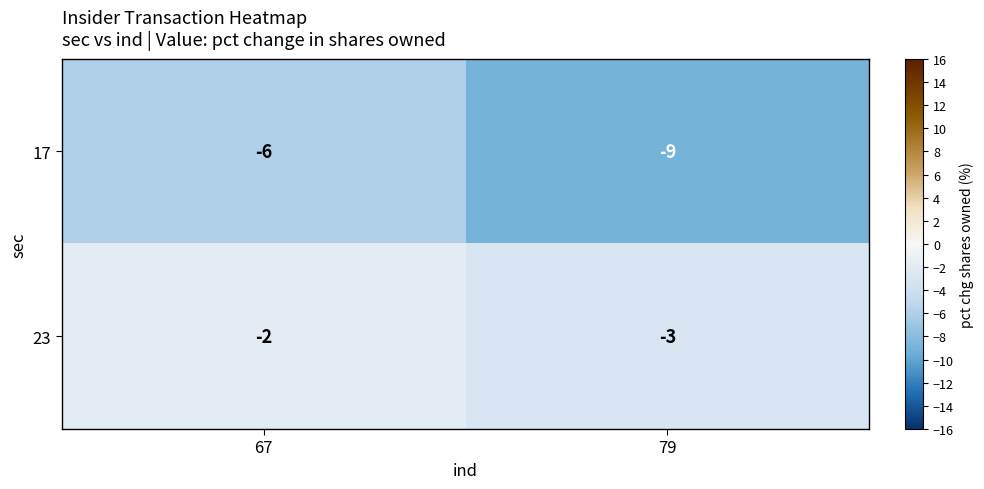

Reading right to left, transcribe all the data shown in this chart.

17: 79=-9	67=-6
23: 79=-3	67=-2